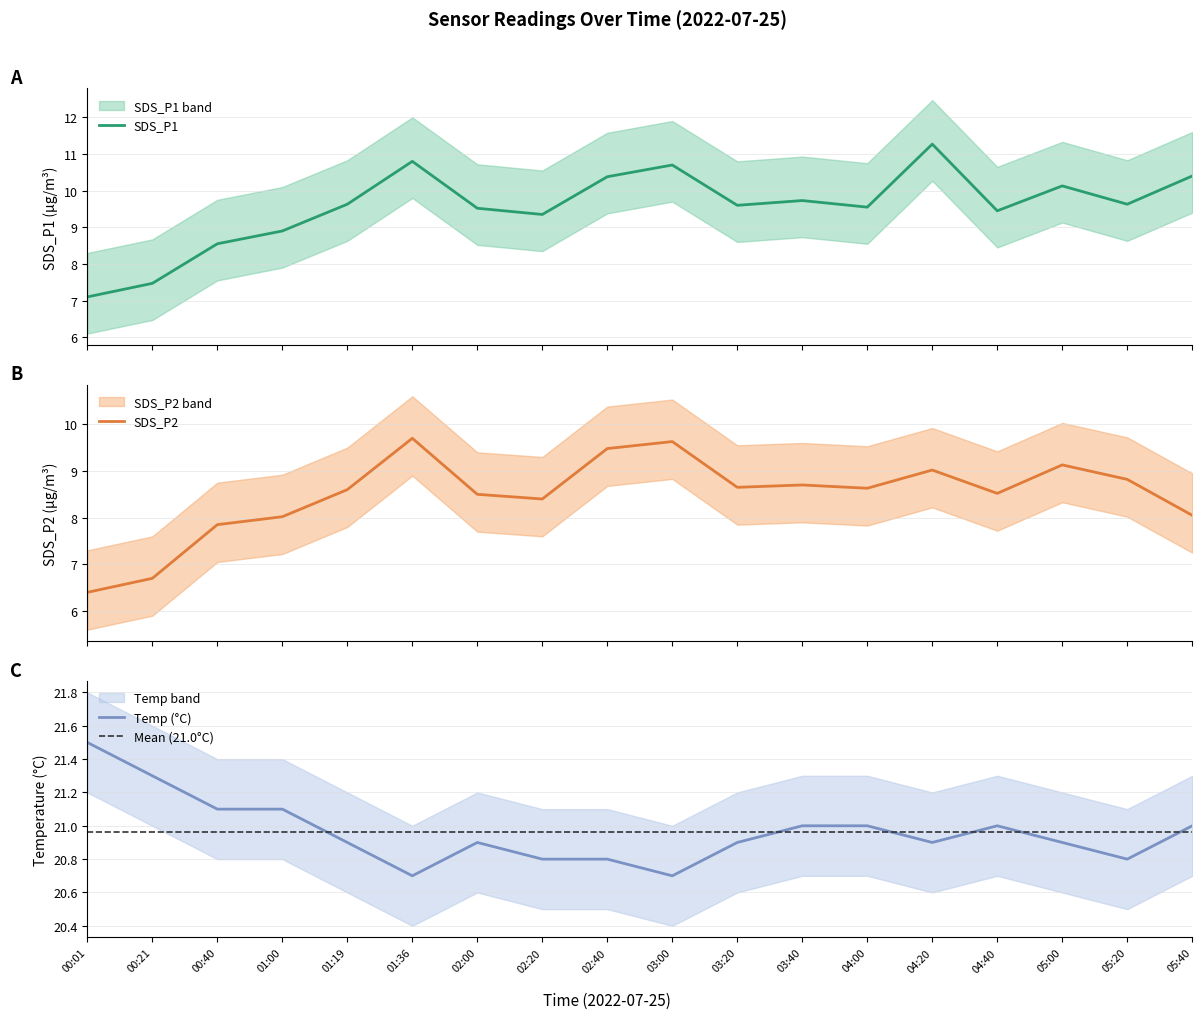

At which category does SDS_P2 reach its first local peak?

01:36